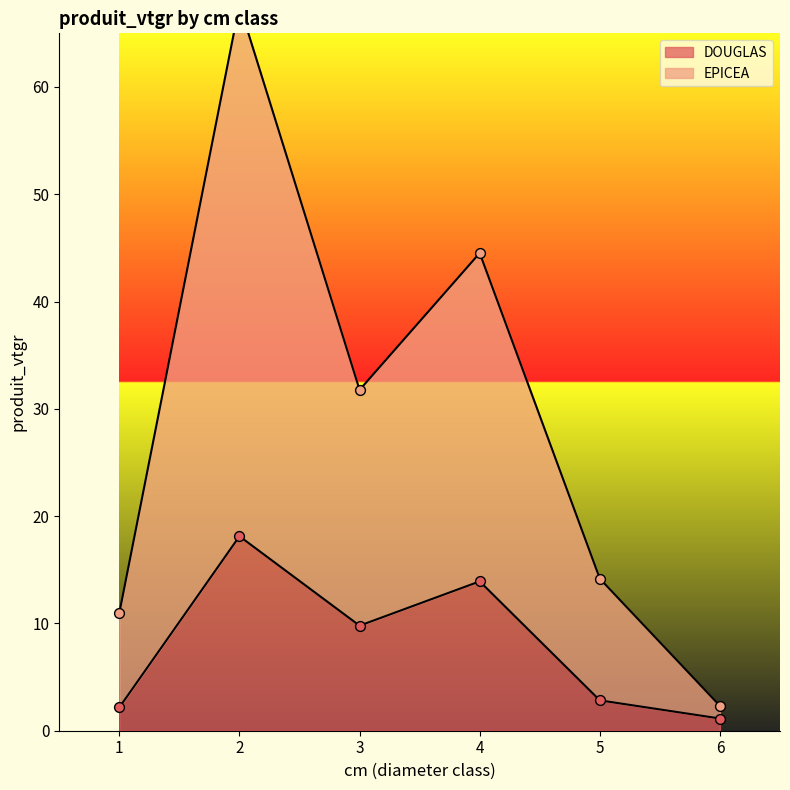

At which category is the sum across all series the highest?

2